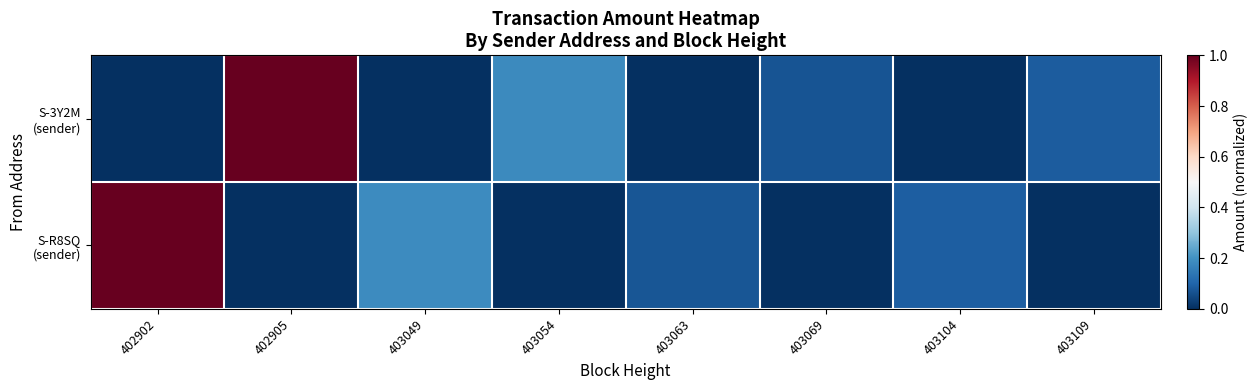

Rank the series by their maximum value, from highest to lowest.

S-R8SQ (sender), S-3Y2M (sender)